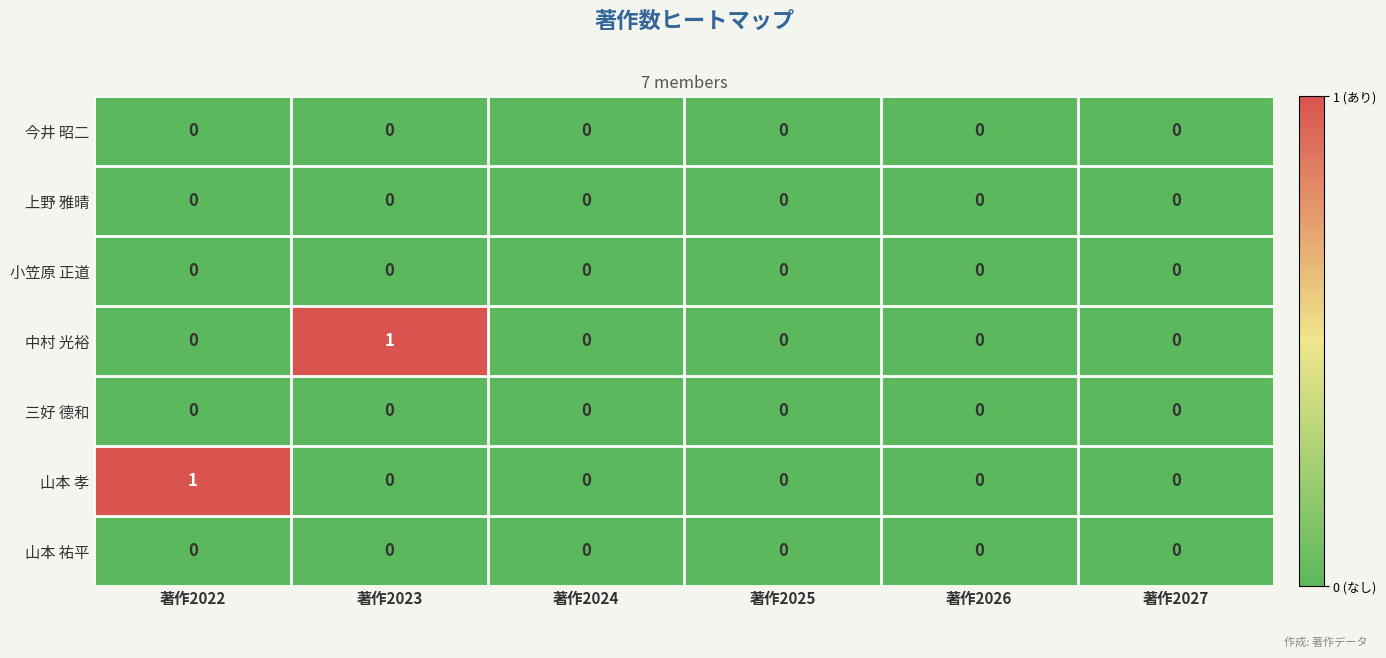

Which series changed the most between 著作2022 and 著作2026?

山本 孝